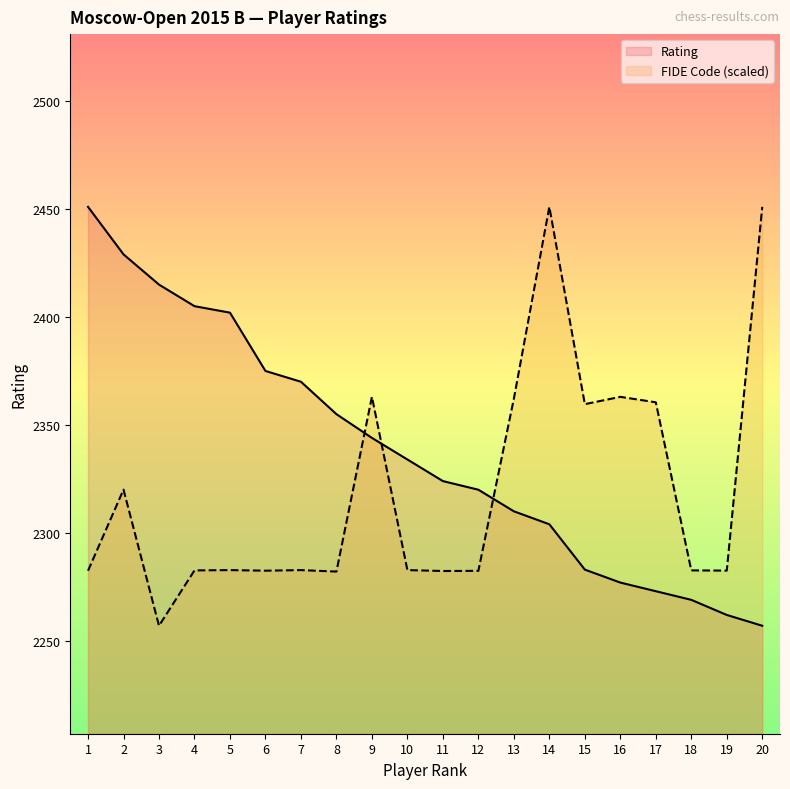

At how many categories does at least one series exceed 2271?

20